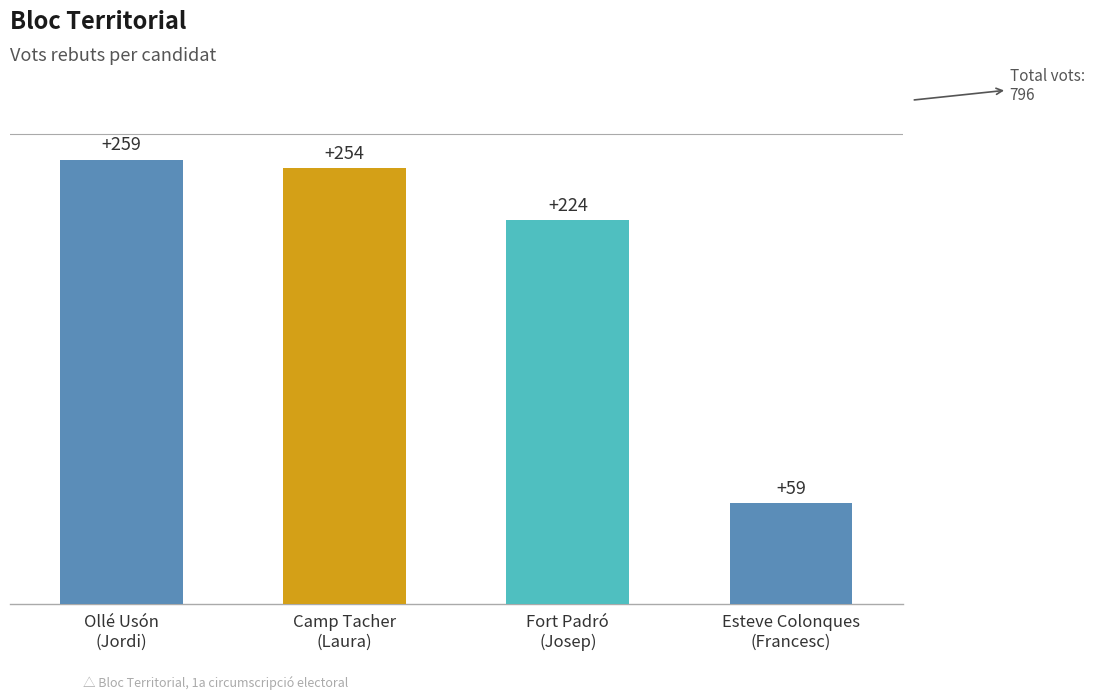

Which label corresponds to the smallest value in the chart?

Esteve Colonques